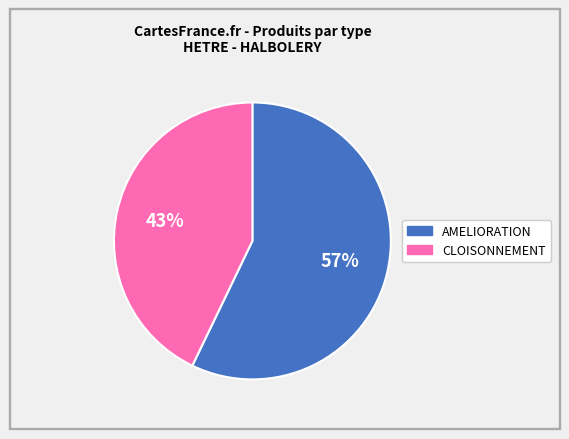

Is it true that AMELIORATION is 62% of the pie?

False